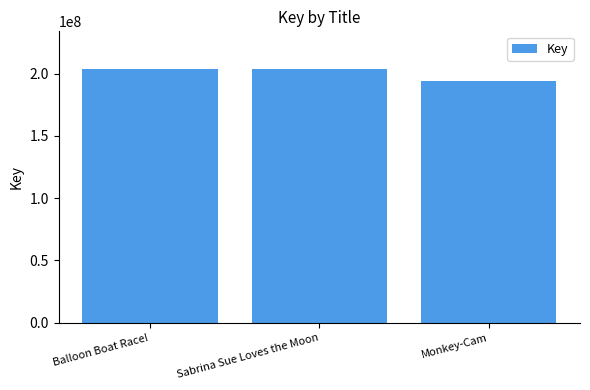

Where is the data nearest to the value 198528595?

Sabrina Sue Loves the Moon